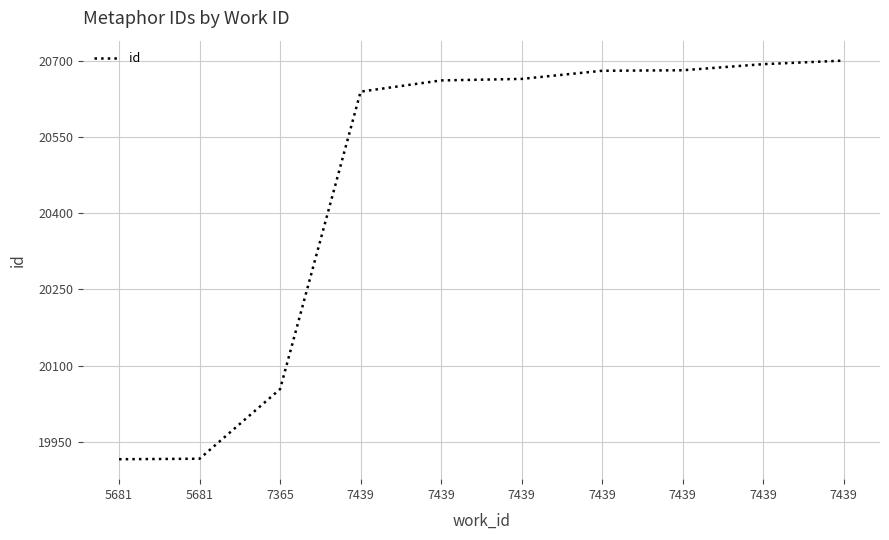

Between 7439 and 7439, which is larger?

7439